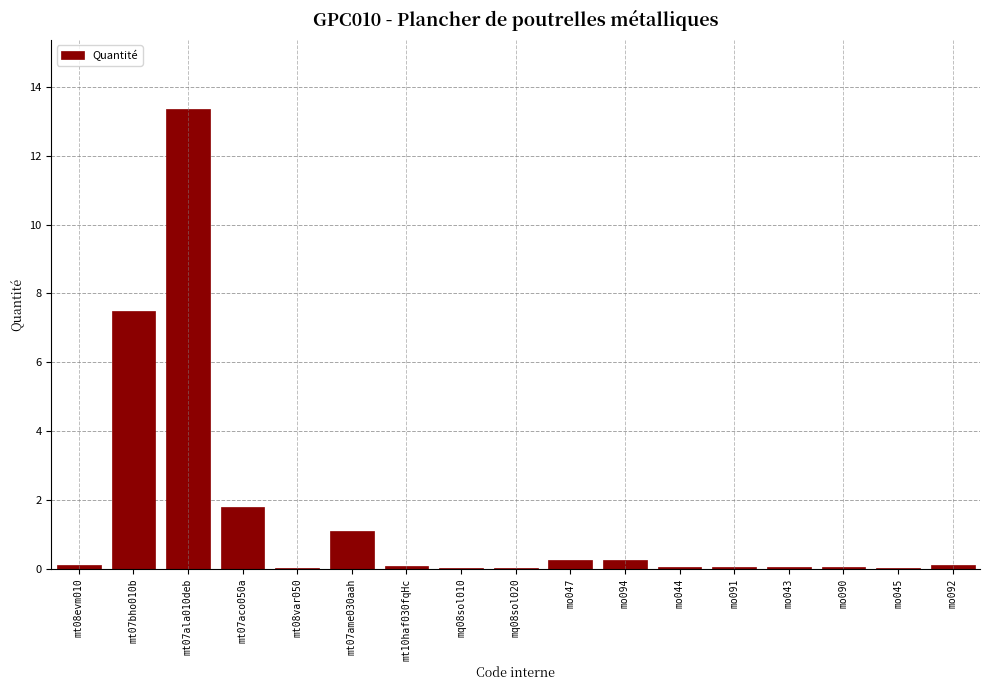

True or false: the data shows 0.1 at mo091.

True